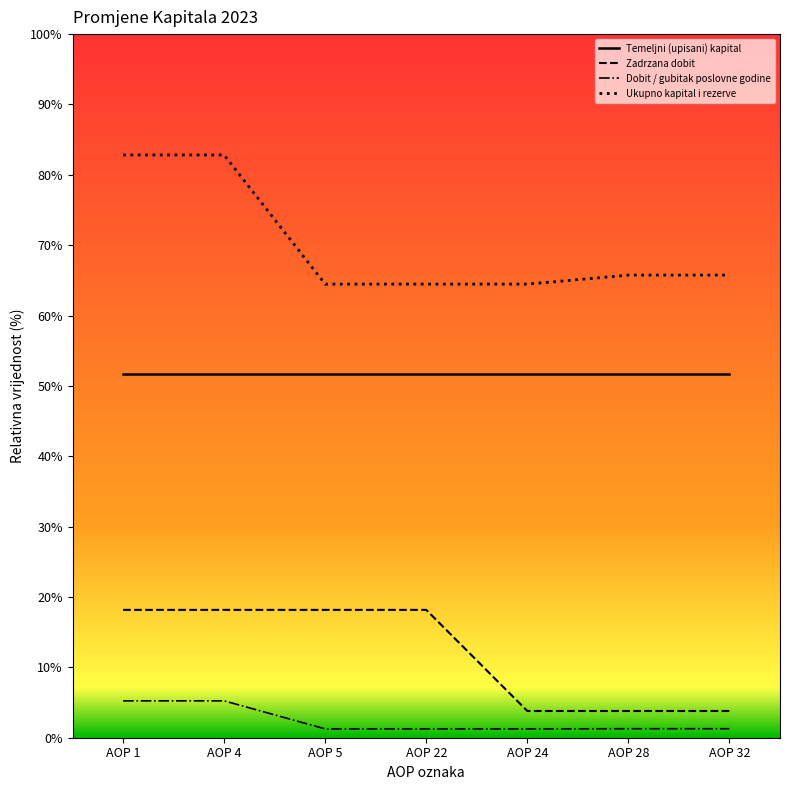

Reading left to right, what are all the values shown in this chart?

Temeljni (upisani) kapital: AOP 1=51.8	AOP 4=51.8	AOP 5=51.8	AOP 22=51.8	AOP 24=51.8	AOP 28=51.8	AOP 32=51.8
Zadrzana dobit: AOP 1=18.2	AOP 4=18.2	AOP 5=18.2	AOP 22=18.2	AOP 24=3.8	AOP 28=3.8	AOP 32=3.8
Dobit / gubitak poslovne godine: AOP 1=5.2	AOP 4=5.2	AOP 5=1.3	AOP 22=1.3	AOP 24=1.3	AOP 28=1.3	AOP 32=1.3
Ukupno kapital i rezerve: AOP 1=82.8	AOP 4=82.8	AOP 5=64.5	AOP 22=64.5	AOP 24=64.5	AOP 28=65.7	AOP 32=65.7